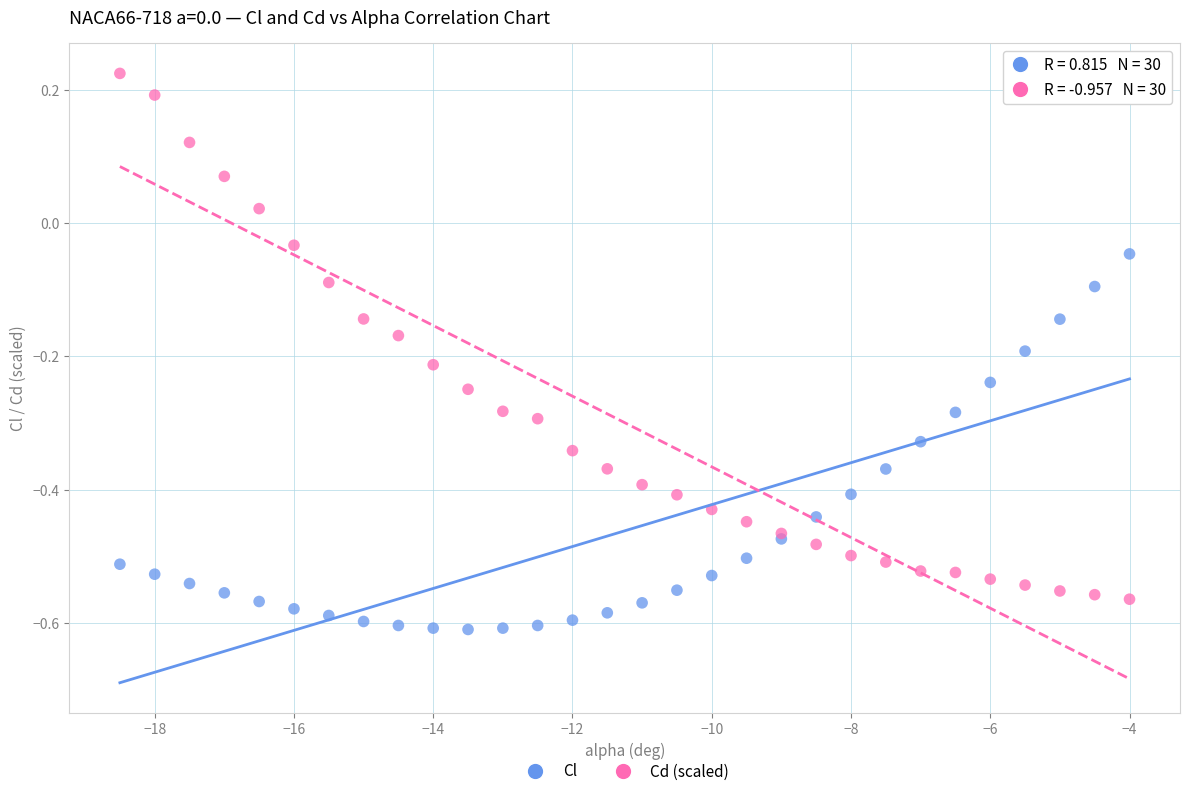

What are all the series names shown in the legend?

Cl, Cd (scaled)